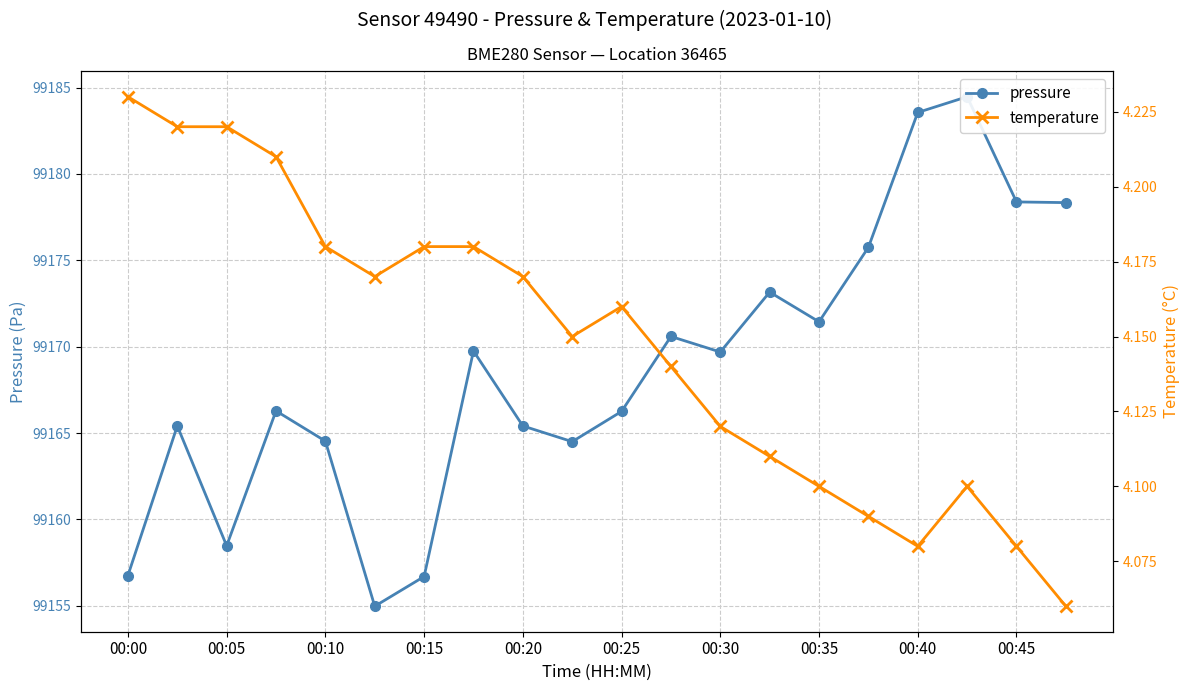

True or false: pressure has more than 2 interior local peaks.

True